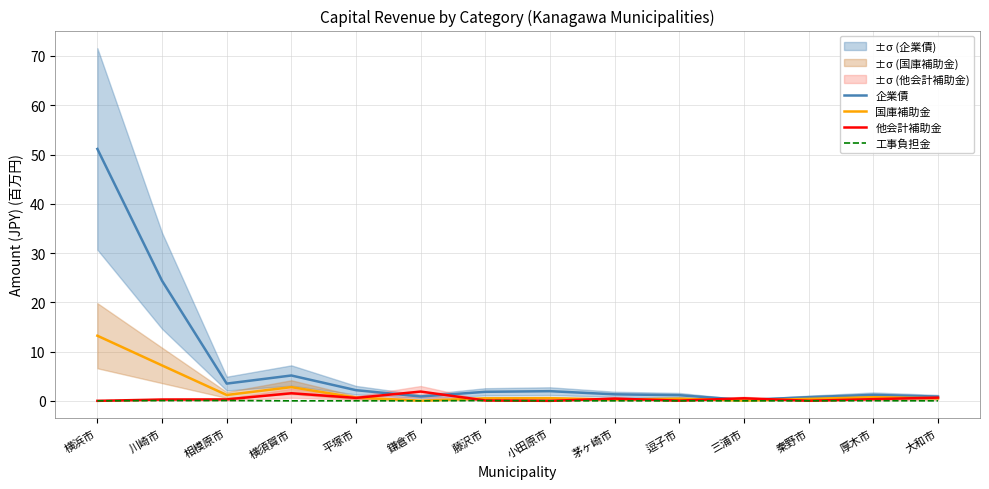

What is the greatest value displayed?

51.1